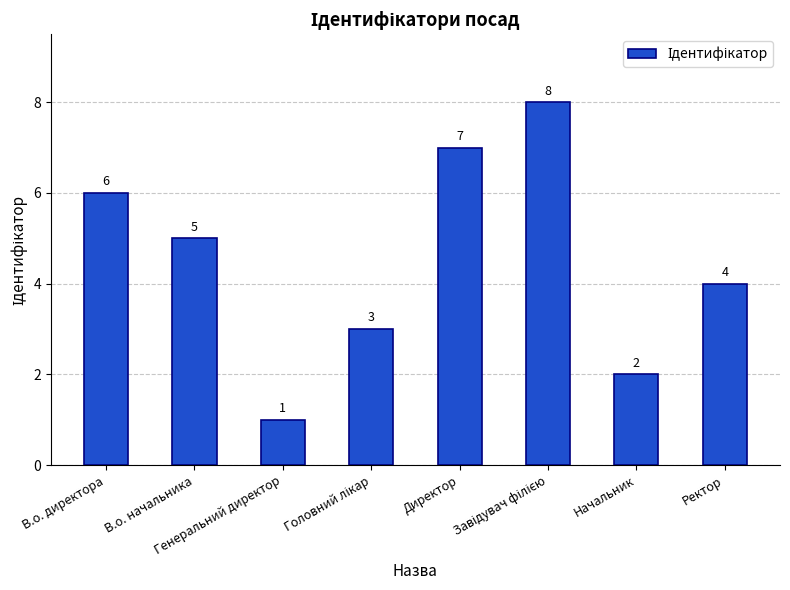

What is the difference between the maximum and minimum values?

7